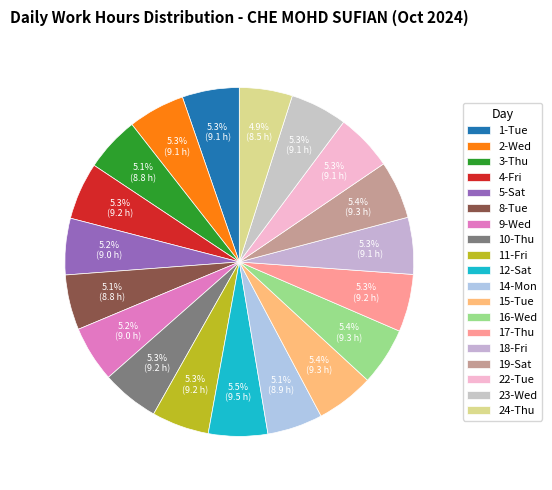

Which category has the smallest portion of the pie?

24-Thu